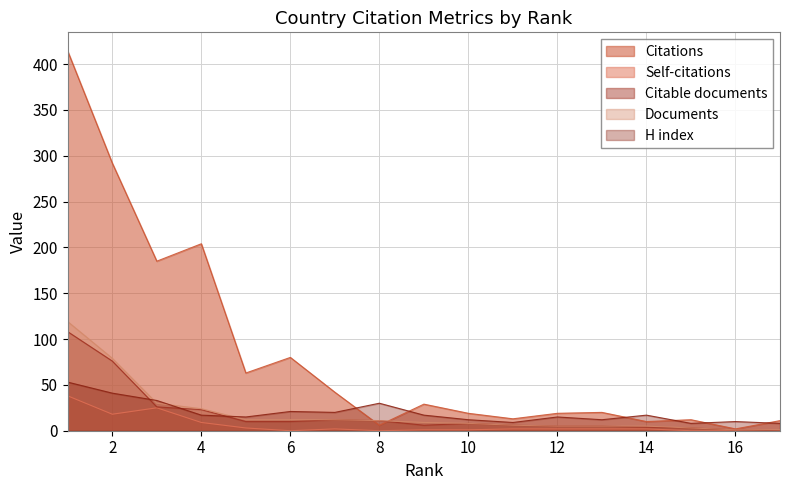

What is the highest value of the Citations series?

414